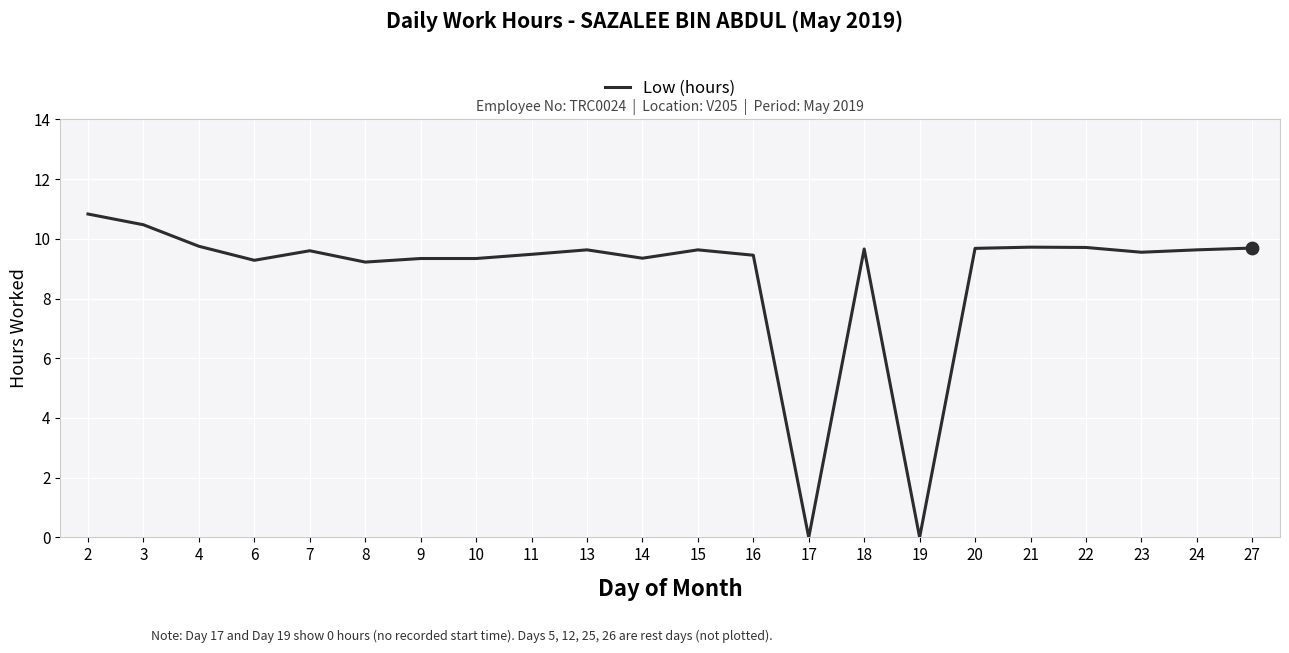

Which has a higher value, 21 or 11?

21